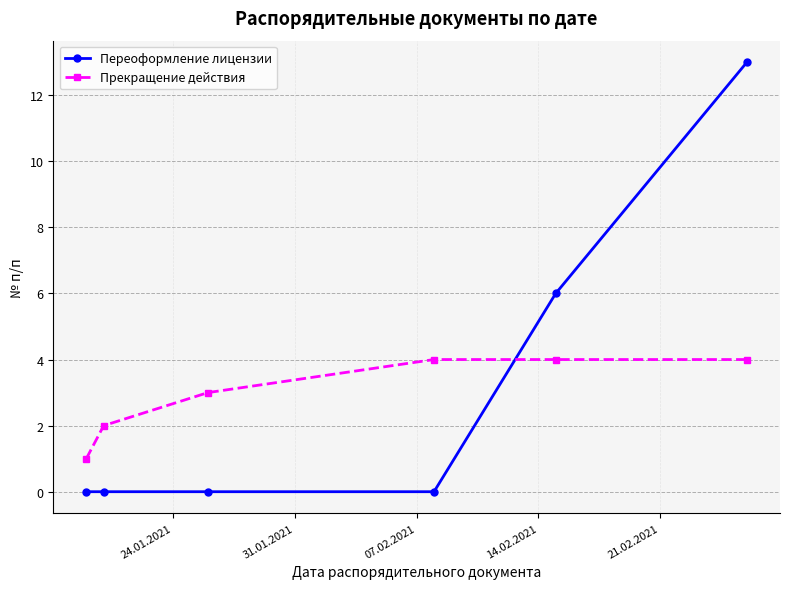

What is the average value of the Прекращение действия series?

3